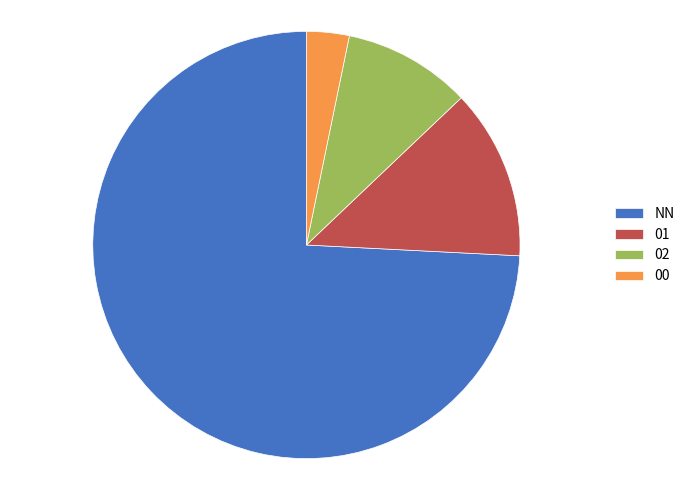

Rank the categories by value from highest to lowest.

NN, 01, 02, 00